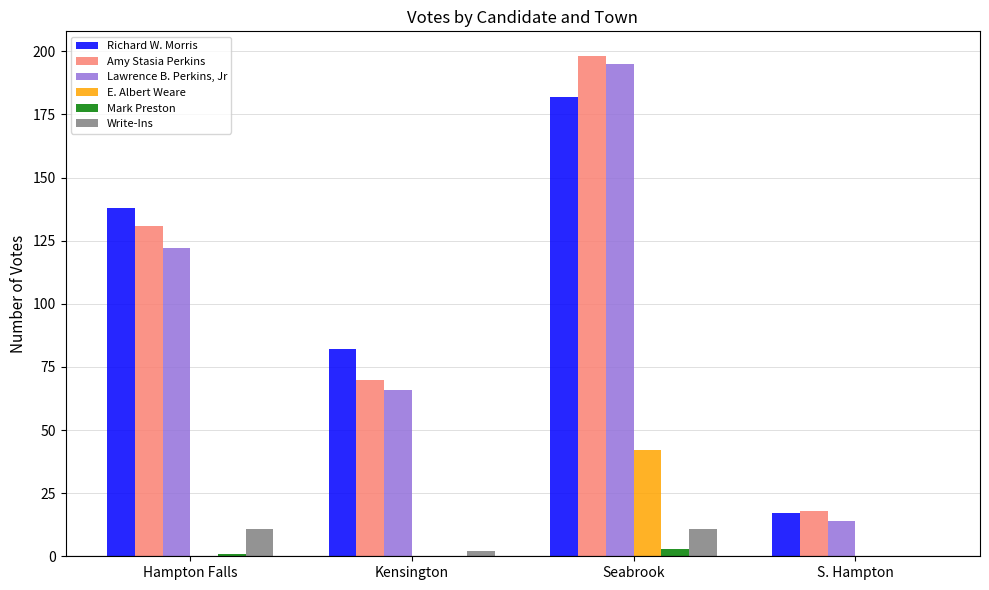

What is the highest value of the Amy Stasia Perkins series?

198